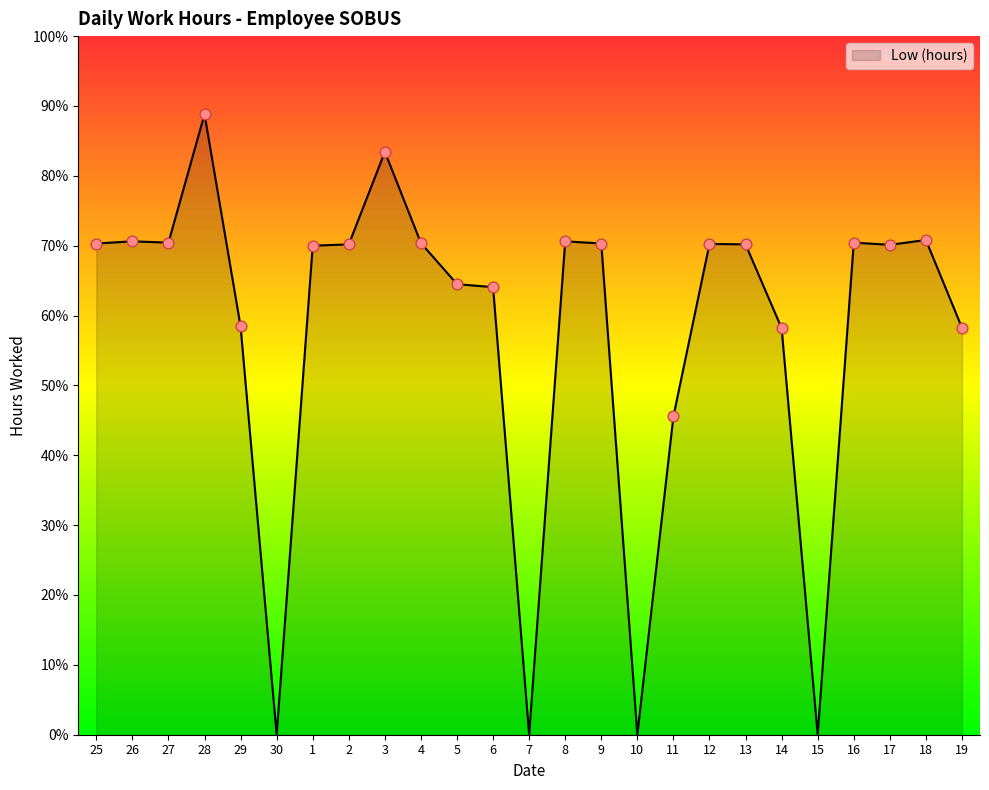

Approximately how many times larger is the value at 27 compared to 29?

1.2